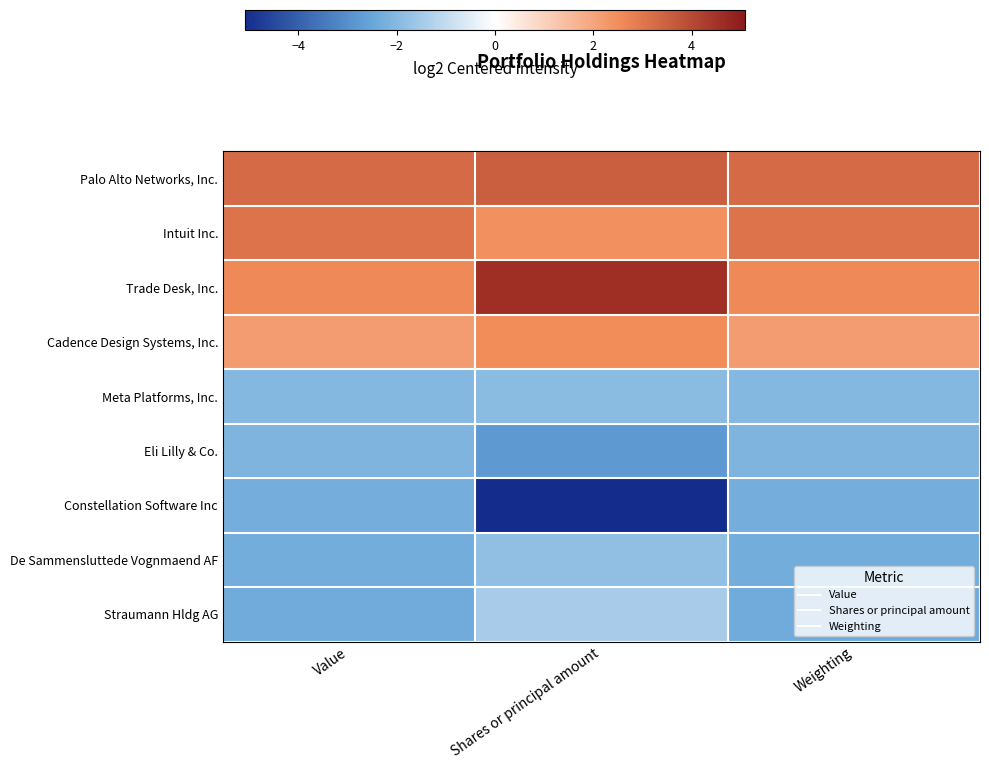

Reading right to left, what are all the values shown in this chart?

Palo Alto Networks, Inc.: Weighting=3.3	Shares or principal amount=3.5	Value=3.3
Intuit Inc.: Weighting=3.1	Shares or principal amount=2.5	Value=3.1
Trade Desk, Inc.: Weighting=2.6	Shares or principal amount=4.6	Value=2.6
Cadence Design Systems, Inc.: Weighting=2.2	Shares or principal amount=2.5	Value=2.2
Meta Platforms, Inc.: Weighting=-2.0	Shares or principal amount=-1.9	Value=-2.0
Eli Lilly & Co.: Weighting=-2.1	Shares or principal amount=-2.8	Value=-2.1
Constellation Software Inc: Weighting=-2.3	Shares or principal amount=-5.1	Value=-2.3
De Sammensluttede Vognmaend AF: Weighting=-2.3	Shares or principal amount=-1.8	Value=-2.3
Straumann Hldg AG: Weighting=-2.4	Shares or principal amount=-1.5	Value=-2.4